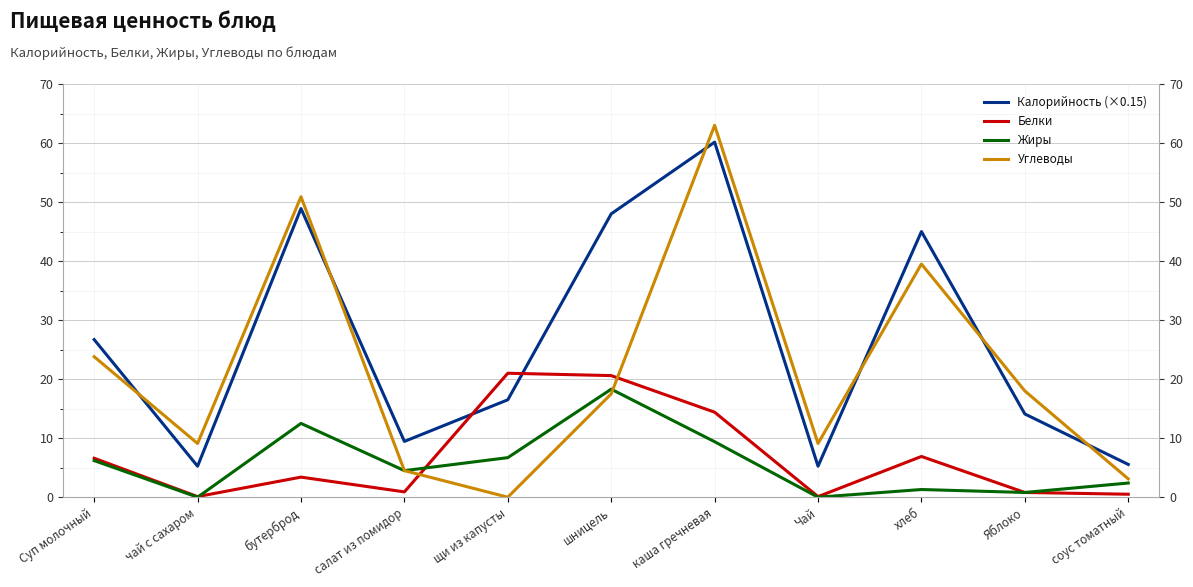

What is the sum of all Углеводы values?

238.5